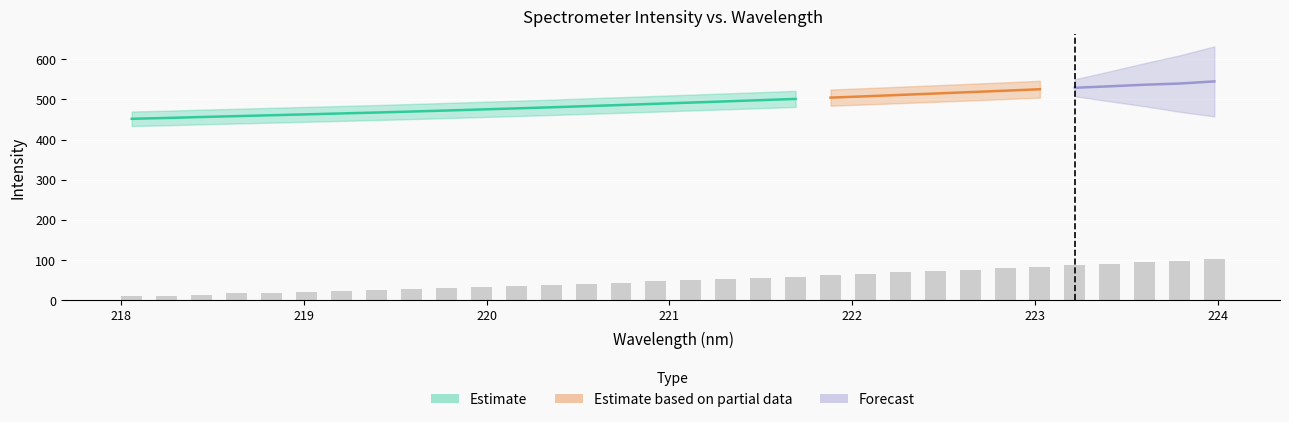

List the labels in order of value, smallest first.

218.0596, 218.2508, 218.442, 218.6332, 218.8244, 219.0156, 219.2067, 219.3979, 219.589, 219.7801, 219.9712, 220.1623, 220.3533, 220.5444, 220.7354, 220.9264, 221.1174, 221.3083, 221.4993, 221.6902, 221.8812, 222.0721, 222.263, 222.4538, 222.6447, 222.8355, 223.0264, 223.2172, 223.408, 223.5987, 223.7895, 223.9802